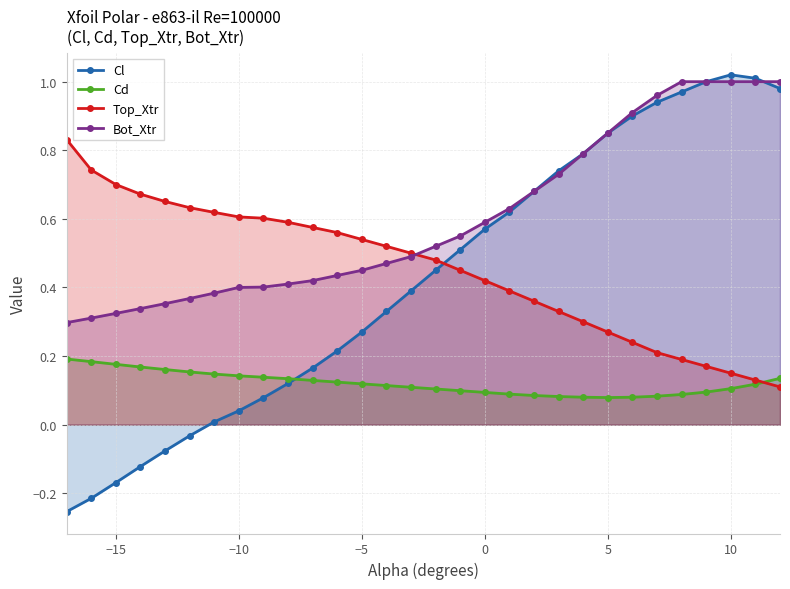

The Bot_Xtr series shows 1.0 at 10. True or false?

True